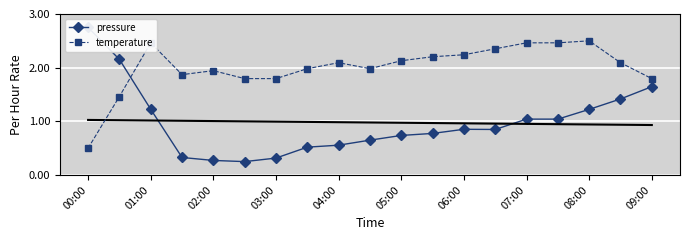

How many interior local peaks does the temperature series have?

4